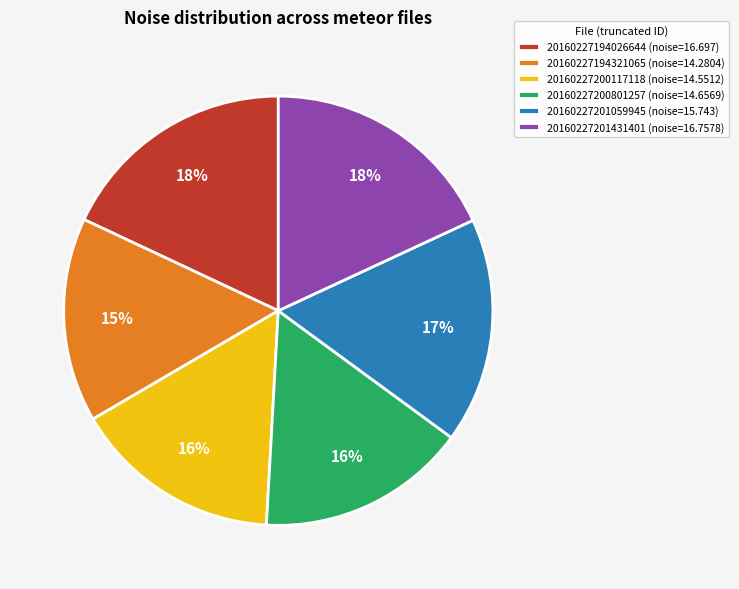

Combined, do 20160227200117118 (noise=14.5512) and 20160227200801257 (noise=14.6569) account for over 50%?

No